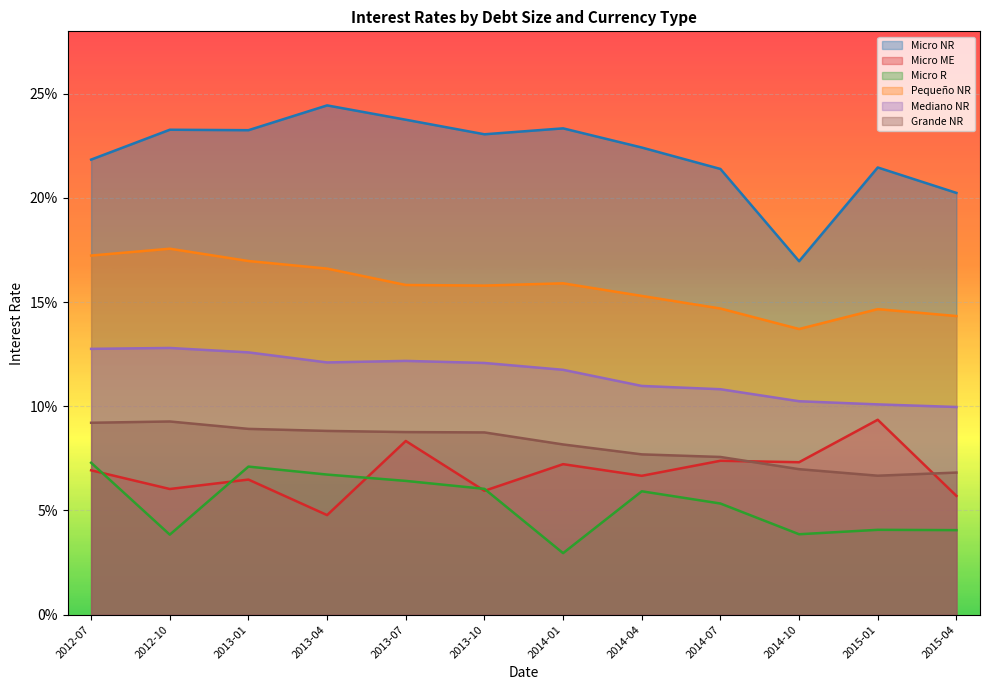

At 2014-01, list the series in order from smallest to largest.

Micro R, Micro ME, Grande NR, Mediano NR, Pequeño NR, Micro NR